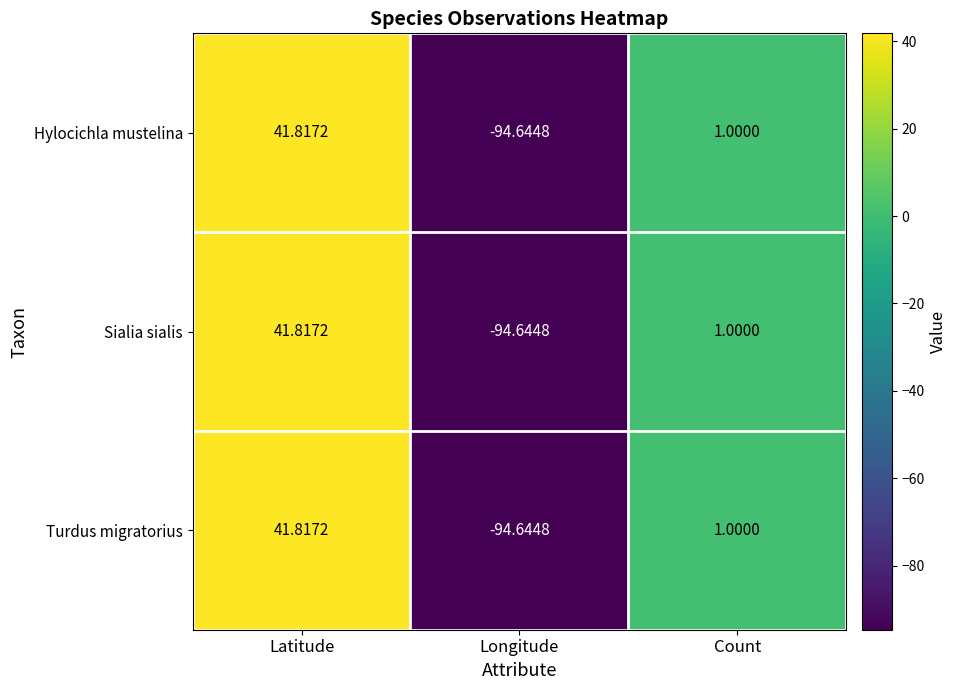

Is the value of Hylocichla mustelina at Latitude greater than the value of Sialia sialis at Count?

Yes